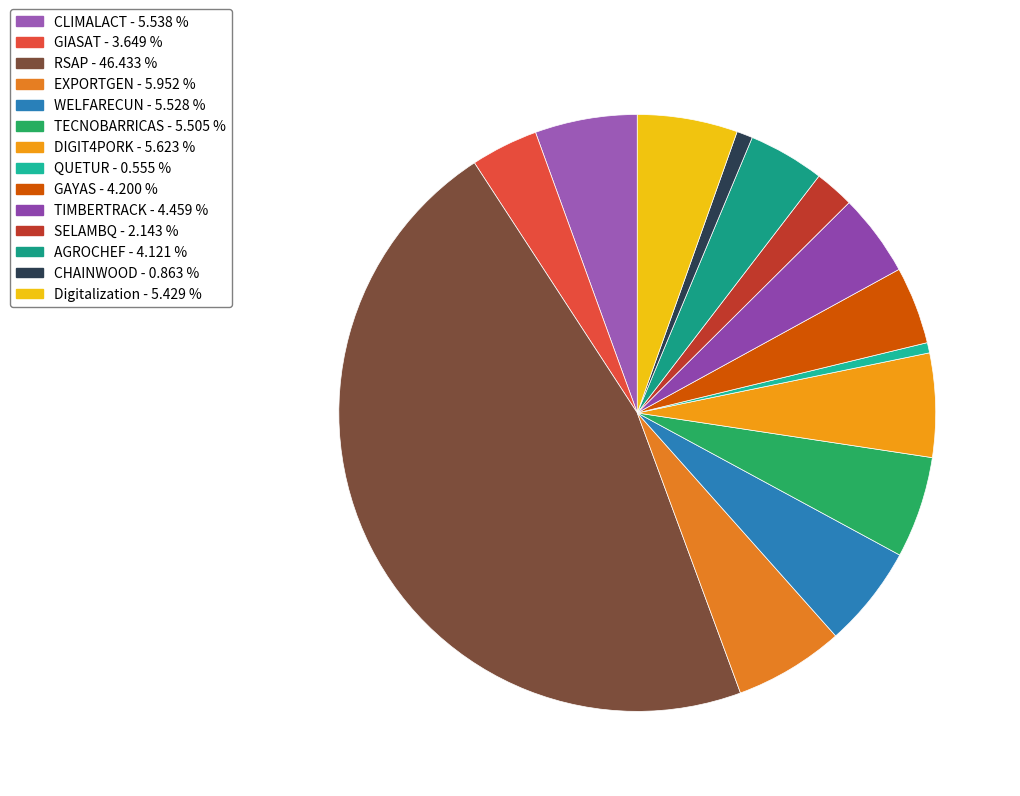

Does any single category account for the majority?

No